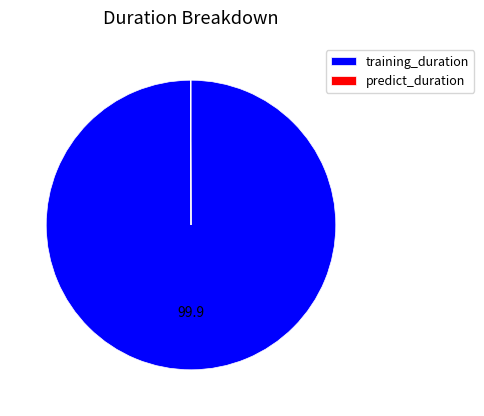

Is training_duration the majority of the pie?

Yes